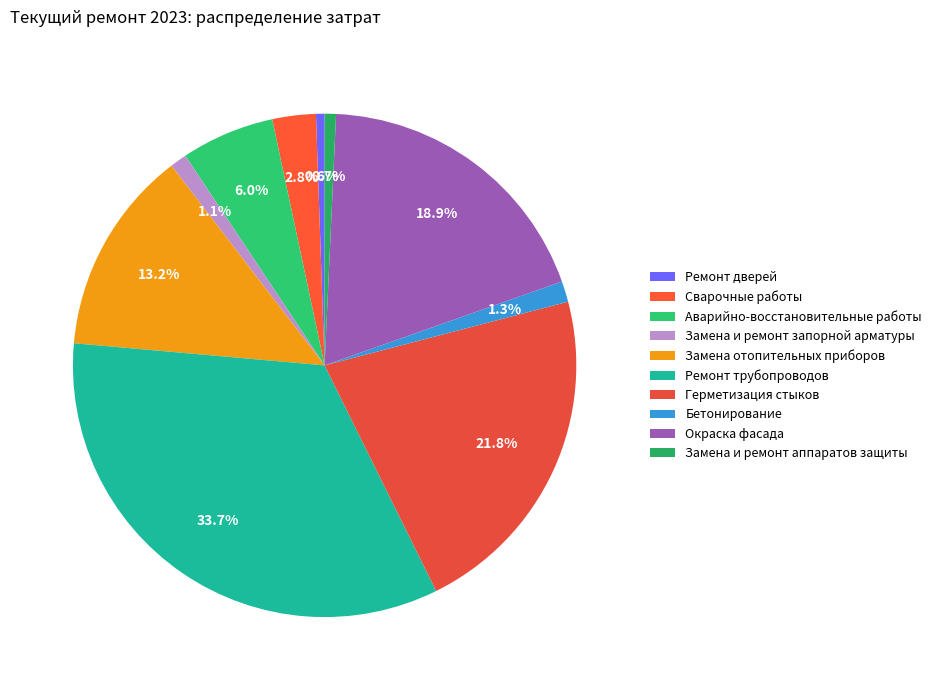

Which category has the biggest portion of the pie?

Ремонт трубопроводов